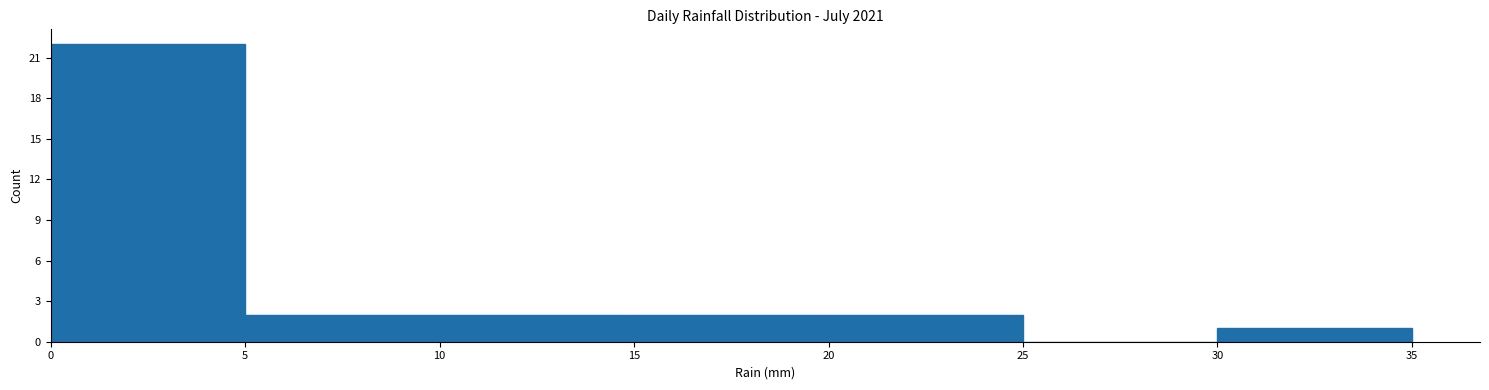

Reading left to right, list every bar in this chart as the range it spans on the x-axis followed by its height. The values are not printed on the chart, so give them approximately, as read against the axis.

0 to 5: 22
5 to 10: 2
10 to 15: 2
15 to 20: 2
20 to 25: 2
25 to 30: 0
30 to 35: 1